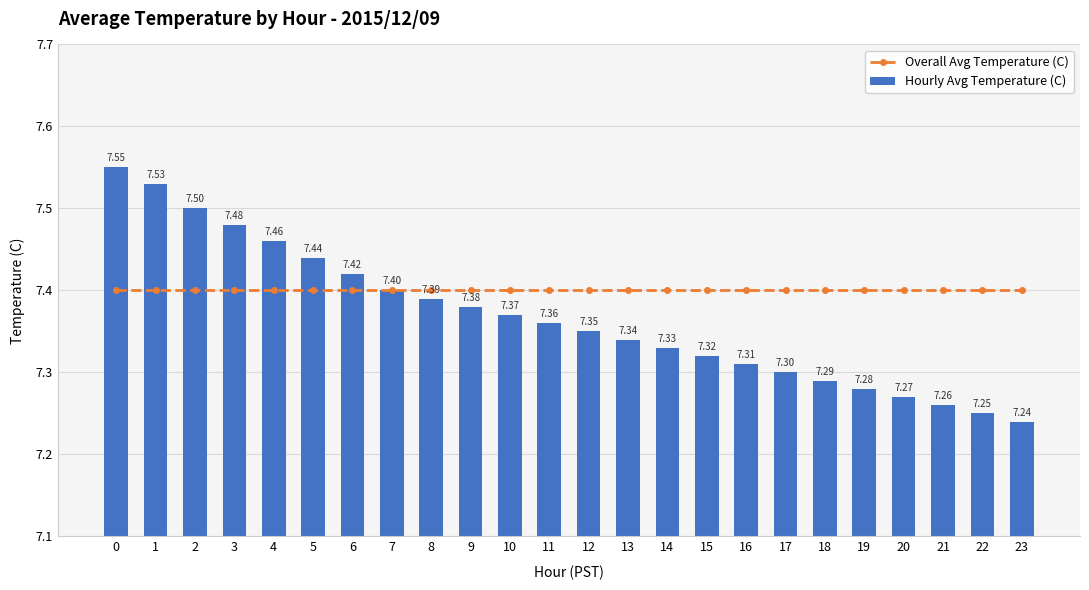

Are the bars grouped side by side (vs. stacked)?

Yes